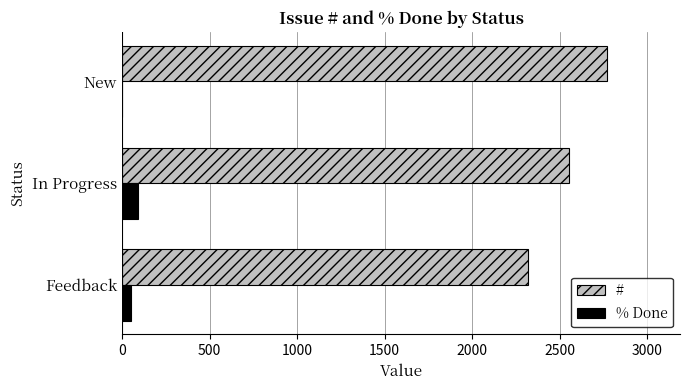

What is the sum of all # values?

7645